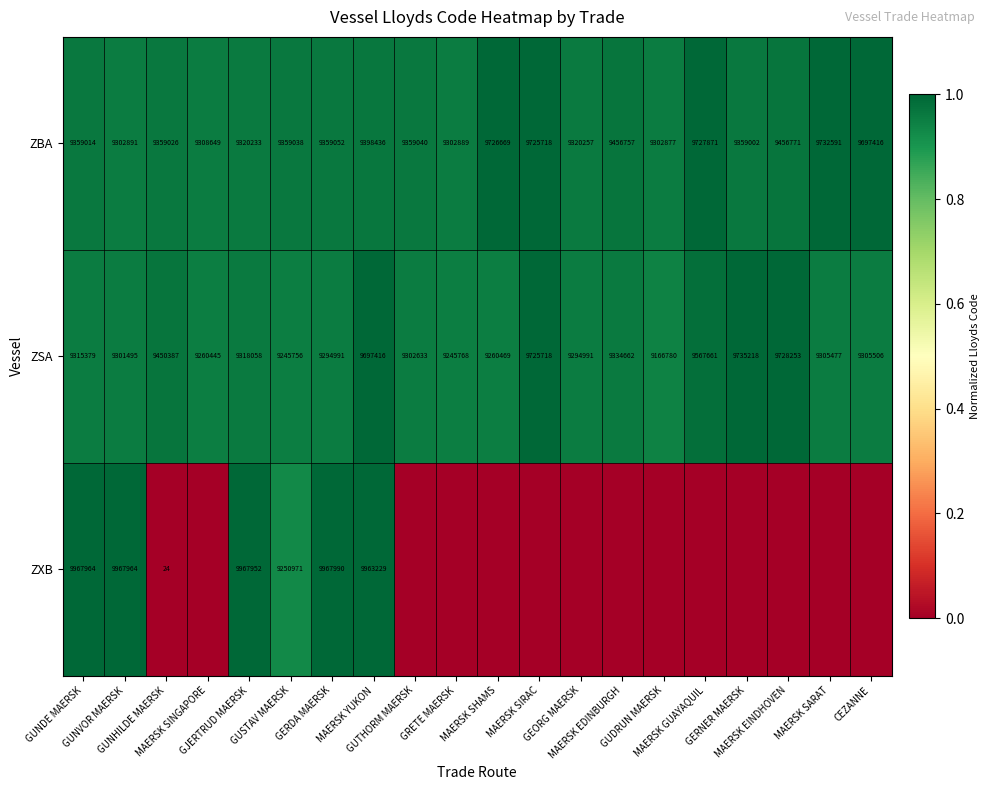

At how many categories does at least one series exceed 0?

20